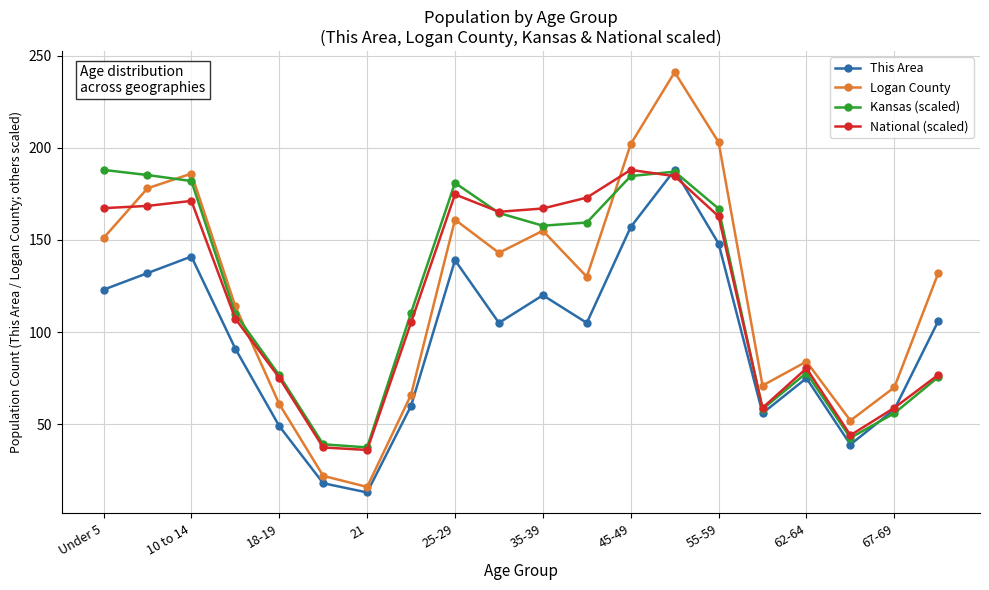

What is the greatest value displayed?

241.0